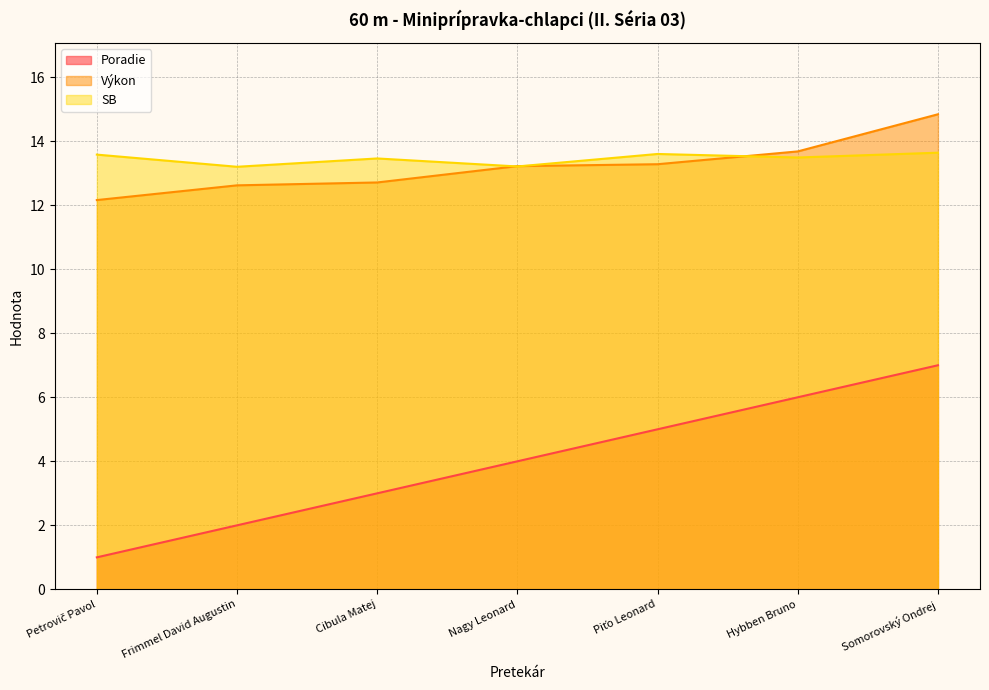

True or false: Poradie and Výkon cross at least once.

False